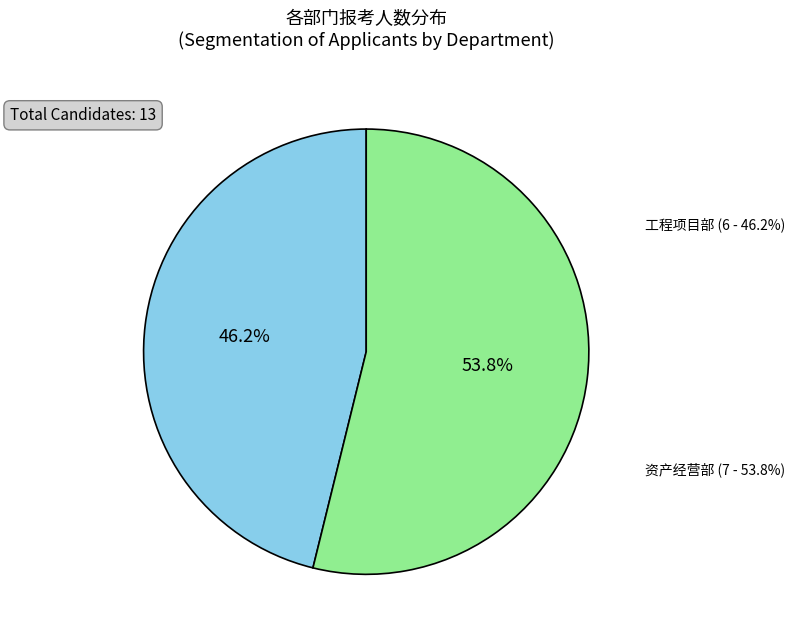

How many segments does this pie chart have?

2